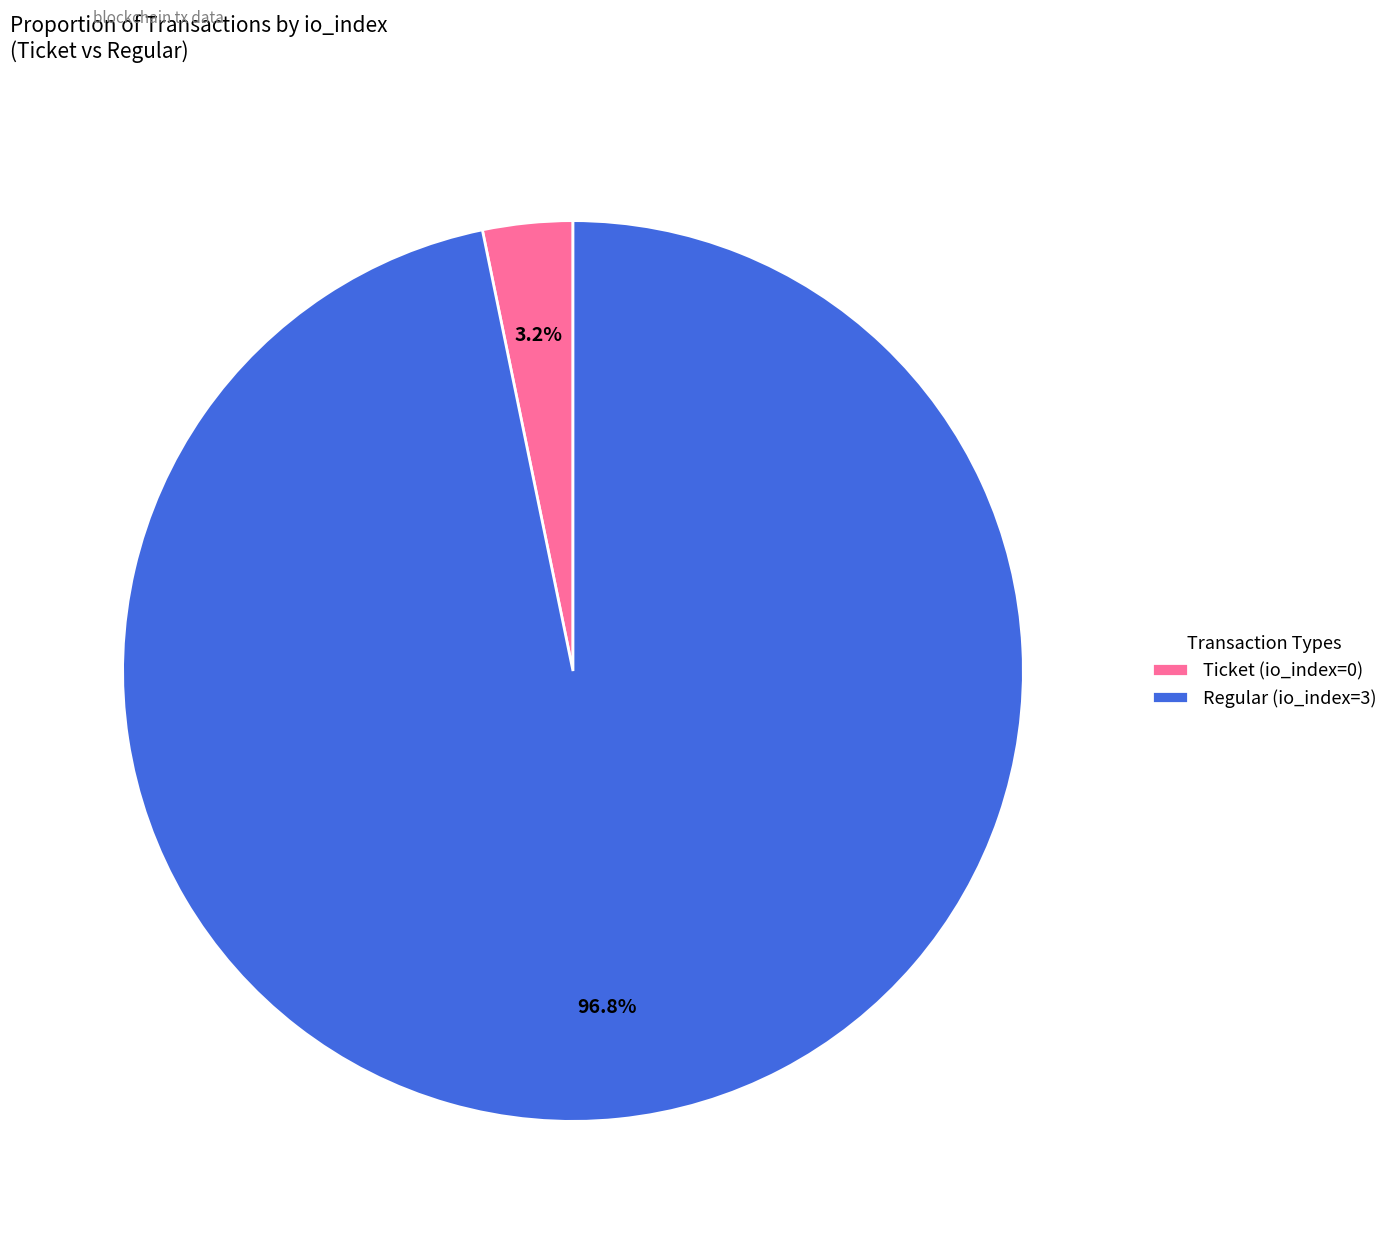

To the nearest percent, what is the difference between the Regular (io_index=3) and Ticket (io_index=0) slice percentages?

94%